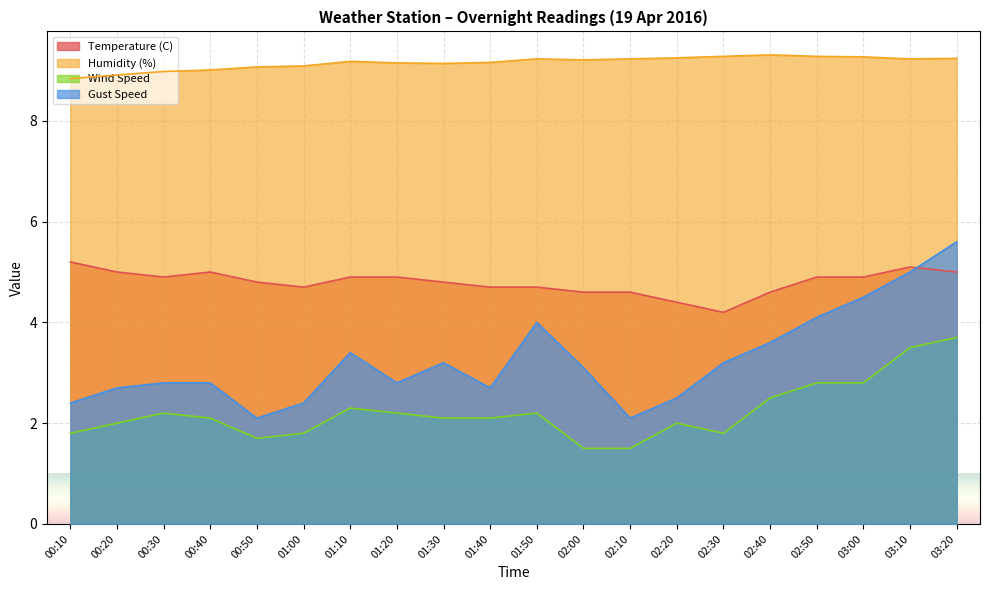

What are all the series names shown in the legend?

Temperature (C), Humidity (%), Wind Speed, Gust Speed